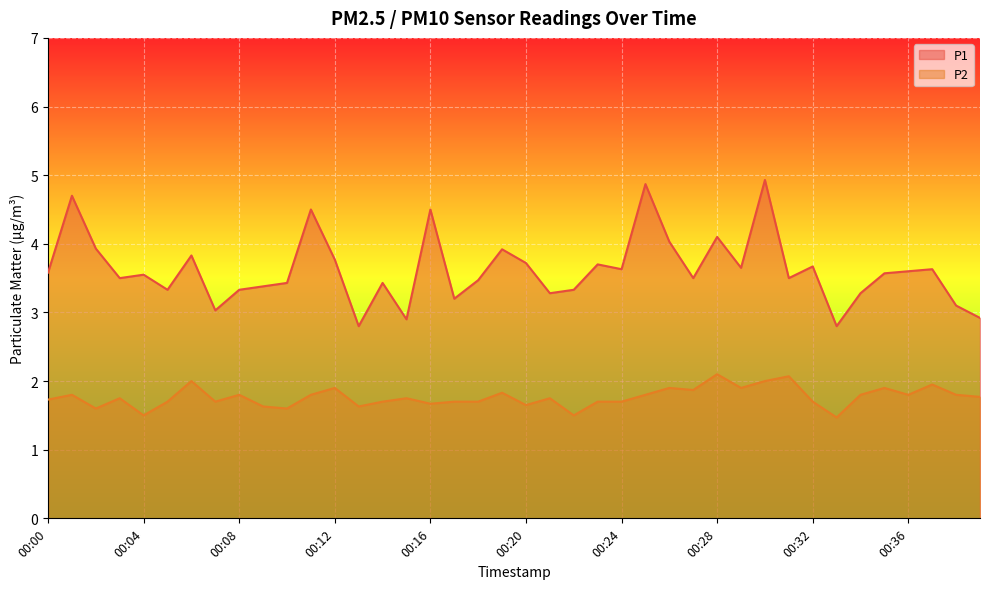

Reading left to right, extract all data points from this chart.

P1: 3.6	4.7	3.9	3.5	3.5	3.3	3.8	3.0	3.3	3.4	3.4	4.5	3.8	2.8	3.4	2.9	4.5	3.2	3.5	3.9	3.7	3.3	3.3	3.7	3.6	4.9	4.0	3.5	4.1	3.6	4.9	3.5	3.7	2.8	3.3	3.6	3.6	3.6	3.1	2.9
P2: 1.7	1.8	1.6	1.8	1.5	1.7	2.0	1.7	1.8	1.6	1.6	1.8	1.9	1.6	1.7	1.8	1.7	1.7	1.7	1.8	1.6	1.8	1.5	1.7	1.7	1.8	1.9	1.9	2.1	1.9	2.0	2.1	1.7	1.5	1.8	1.9	1.8	1.9	1.8	1.8